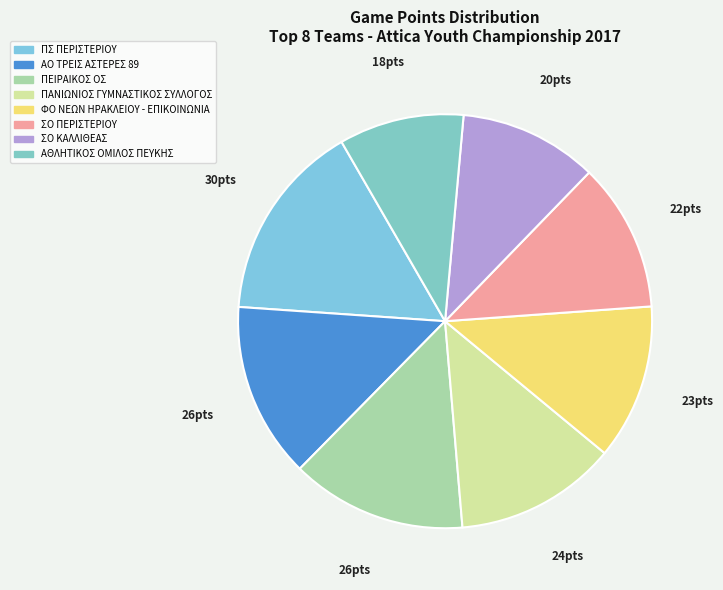

Is there a majority slice in this chart?

No